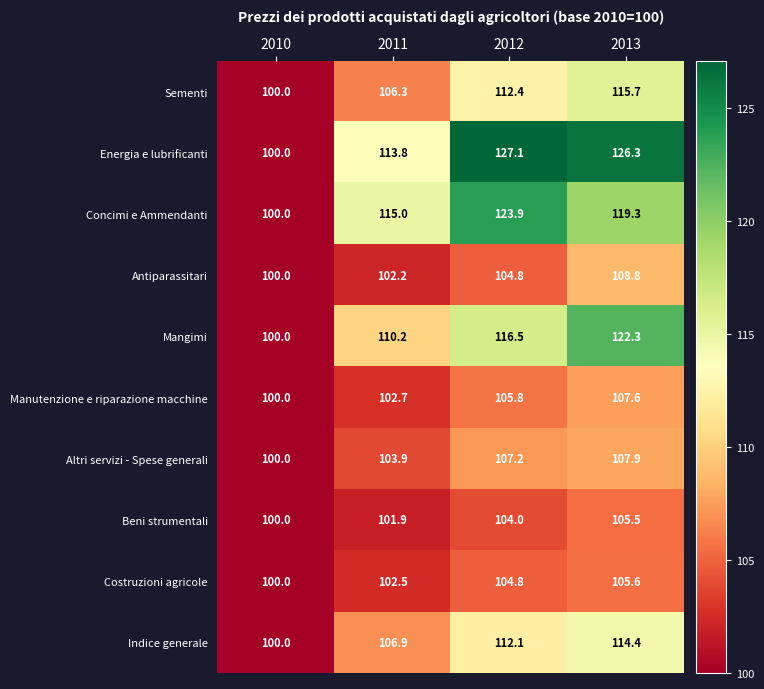

Rank the categories by Mangimi value from highest to lowest.

2013, 2012, 2011, 2010